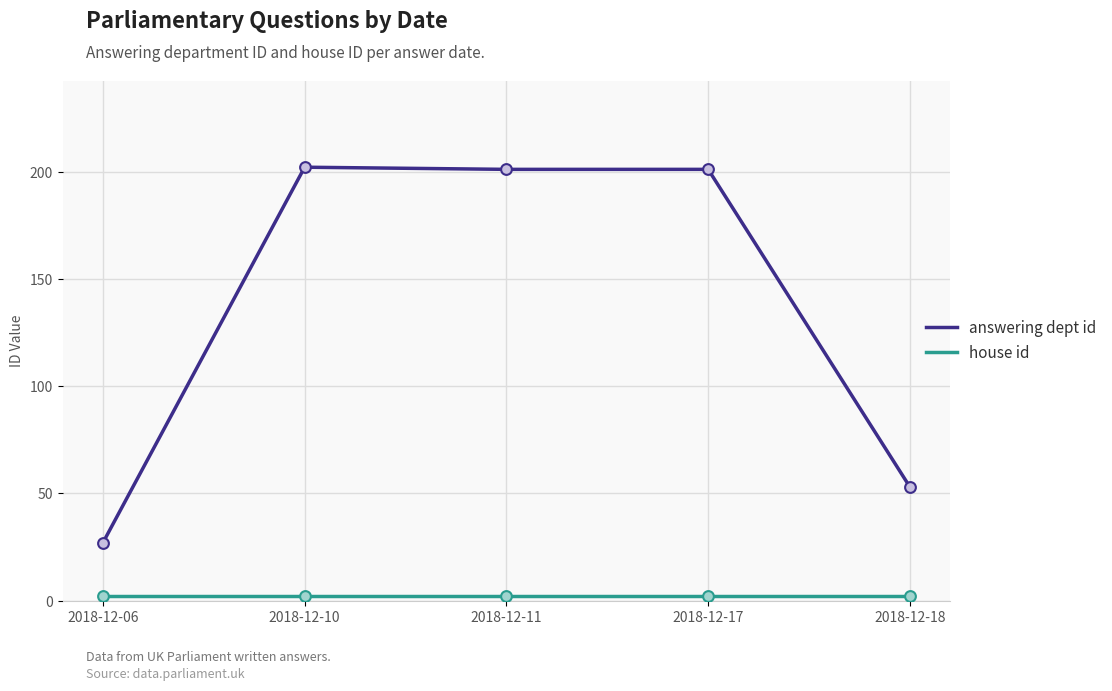

Which series has the widest spread of values?

answering dept id